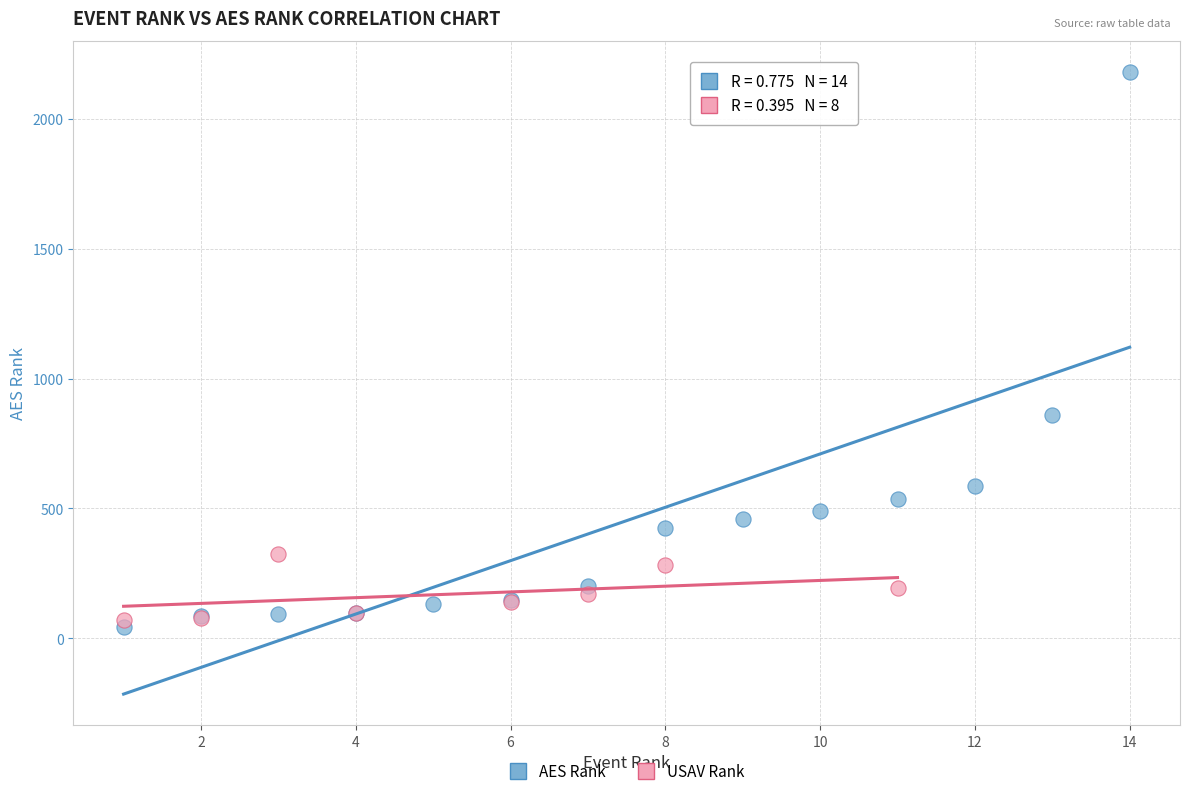

Which series contains the highest Y value?

AES Rank